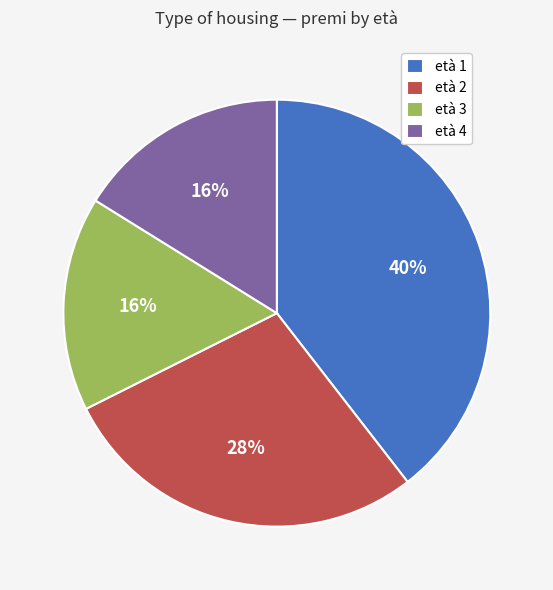

How many slices are in this pie chart?

4